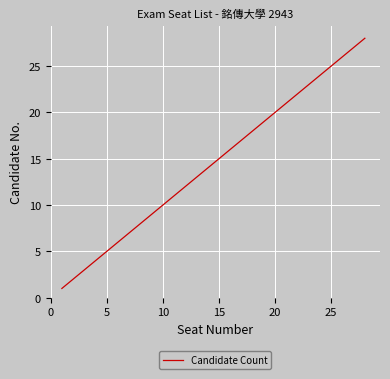

What is the sum of all values?

406